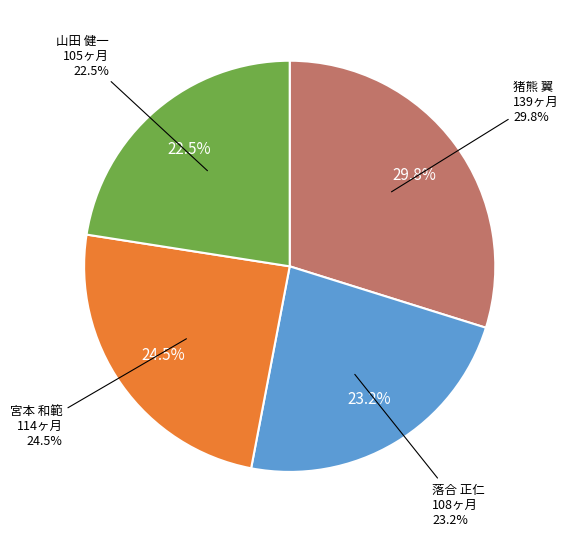

Does 猪熊 翼 account for over 50% of the chart?

No